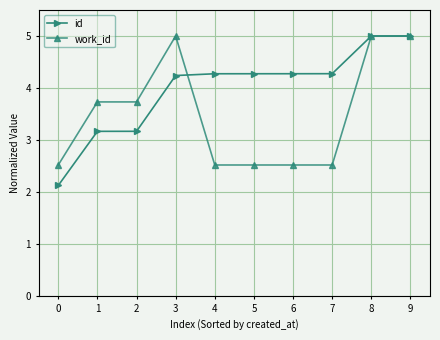

What is the maximum value shown in the chart?

5.0